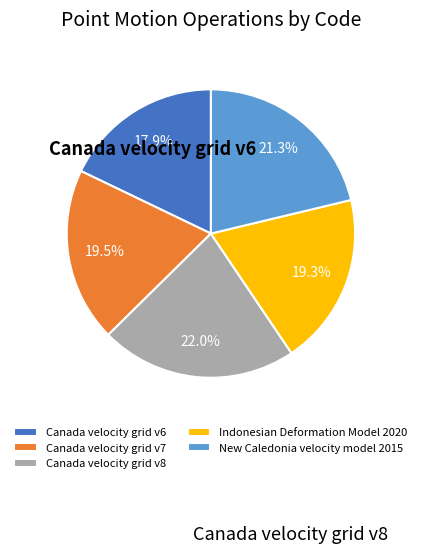

What is the largest slice in the pie chart?

Canada velocity grid v8